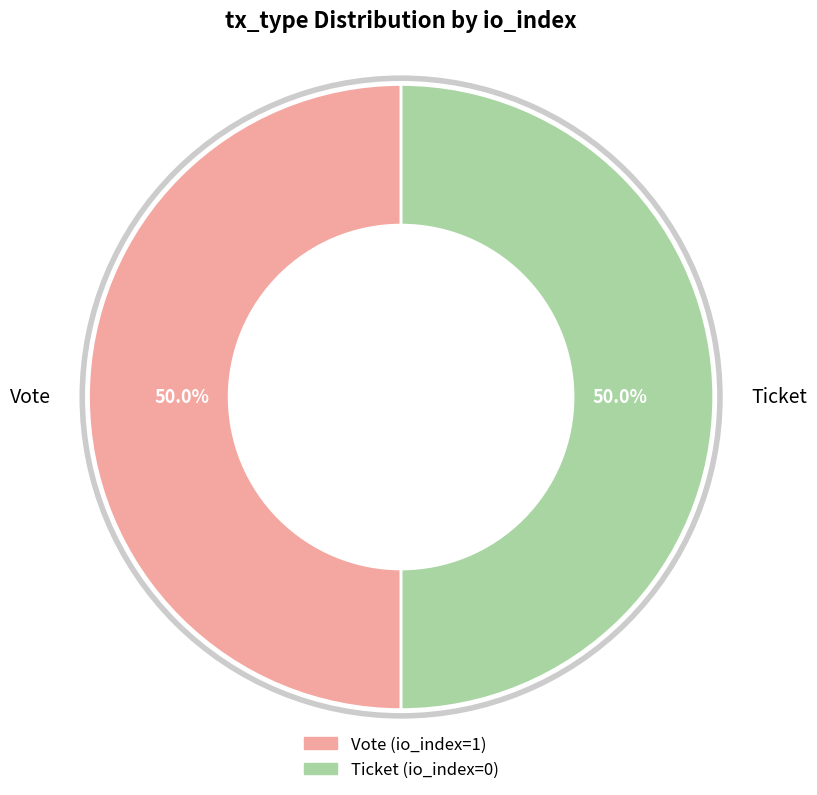

What percentage is NOT represented by Vote?

50.0%